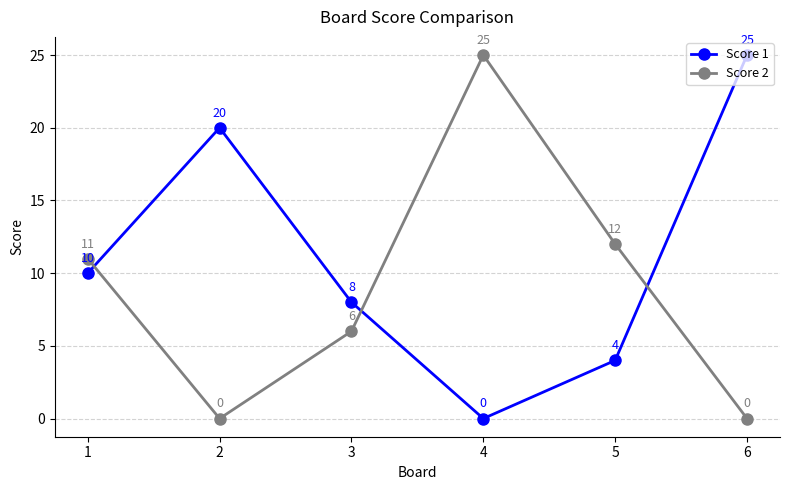

What are all the series names shown in the legend?

Score 1, Score 2